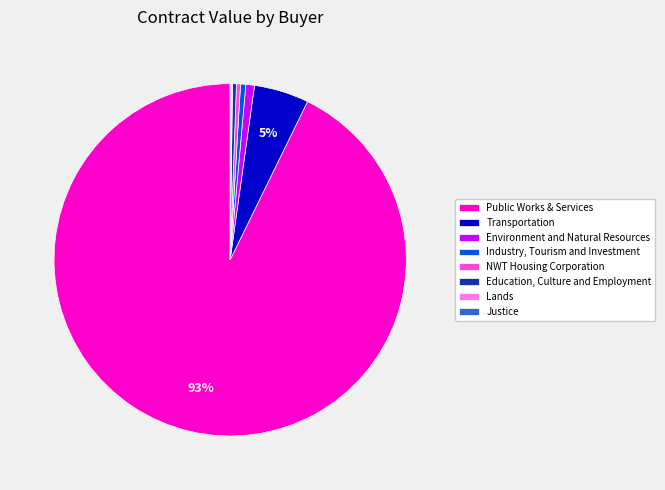

To the nearest percent, what is the average slice percentage?

12%